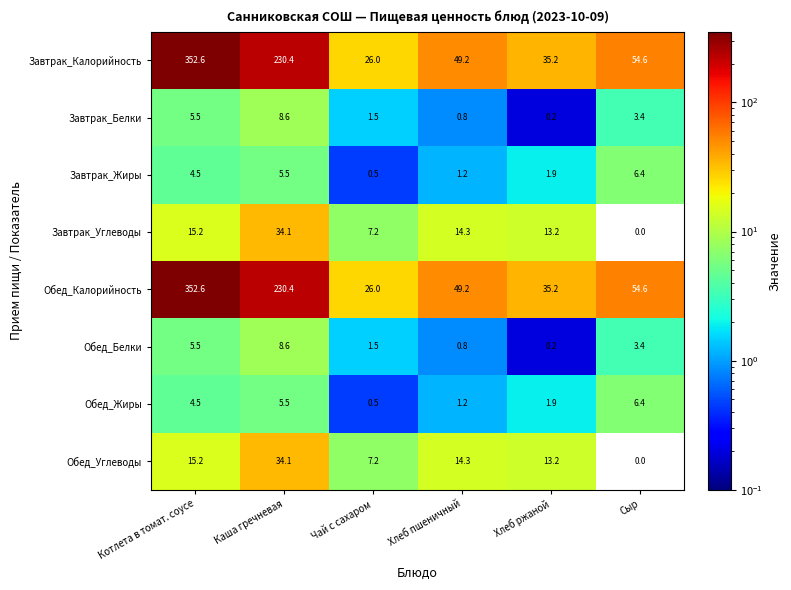

List the labels in order of Обед_Калорийность value, smallest first.

Чай с сахаром, Хлеб ржаной, Хлеб пшеничный, Сыр, Каша гречневая, Котлета в томат. соусе